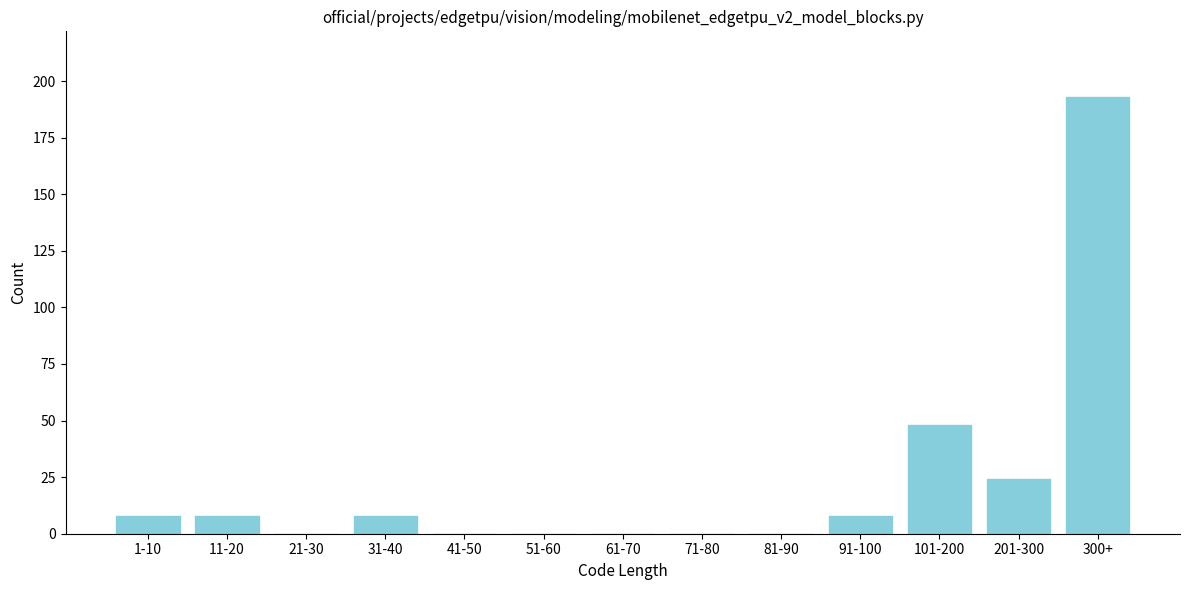

Reading left to right, transcribe all the data shown in this chart.

1-10=8	11-20=8	21-30=0	31-40=8	41-50=0	51-60=0	61-70=0	71-80=0	81-90=0	91-100=8	101-200=48	201-300=24	300+=193